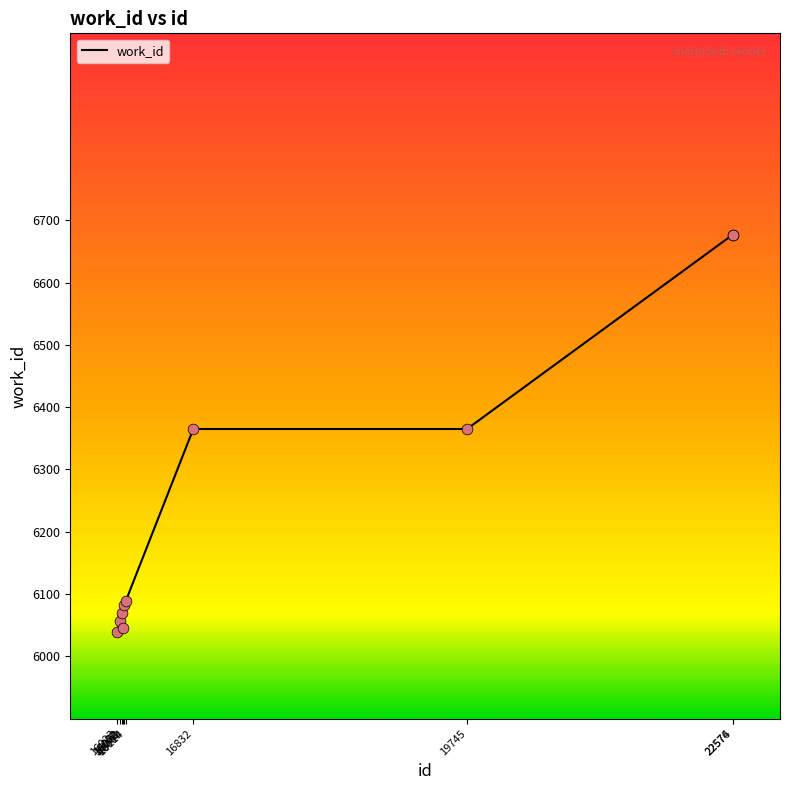

What is the difference between the maximum and minimum values?

638